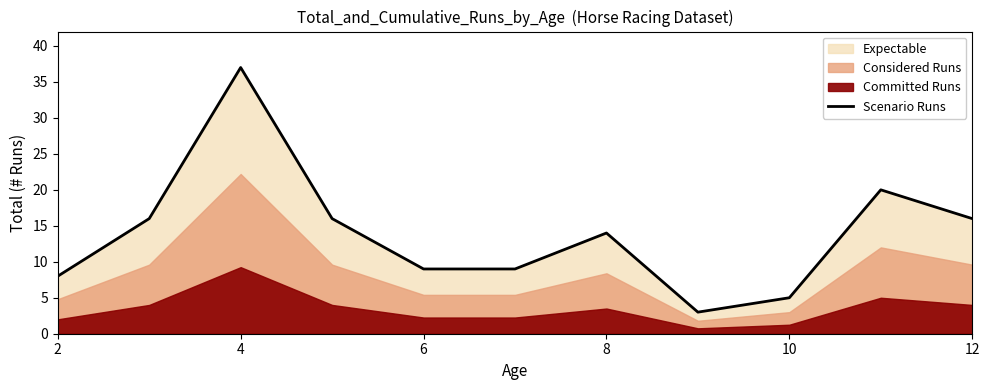

What is the lowest value of the Scenario Runs series?

3